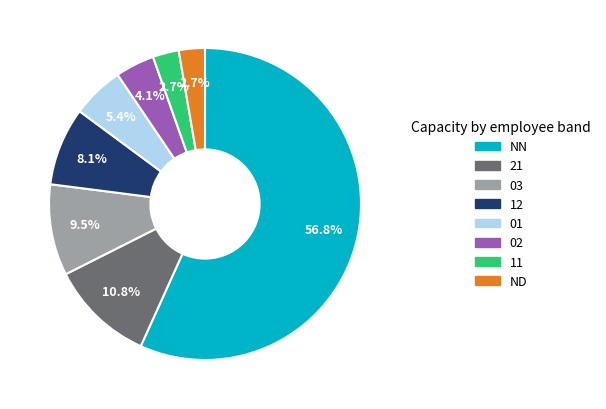

Does any single category account for the majority?

Yes